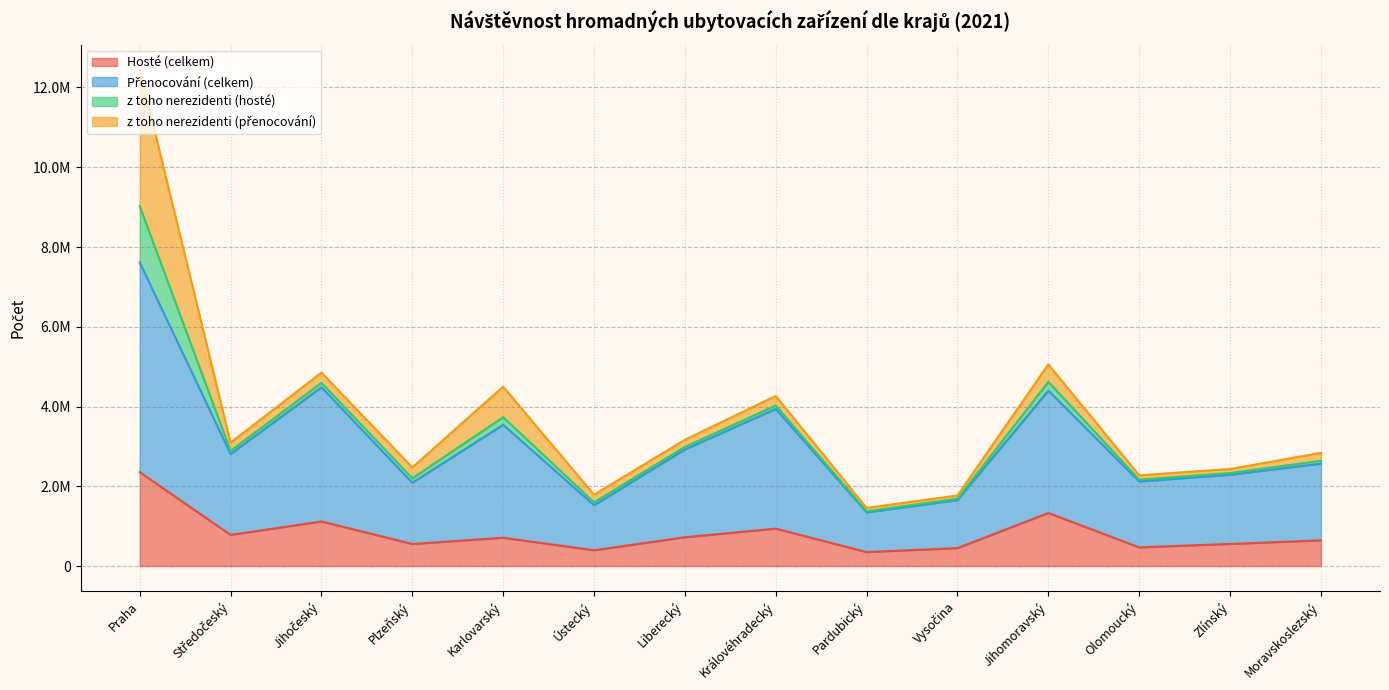

Which series has the largest total across all categories?

Přenocování (celkem)